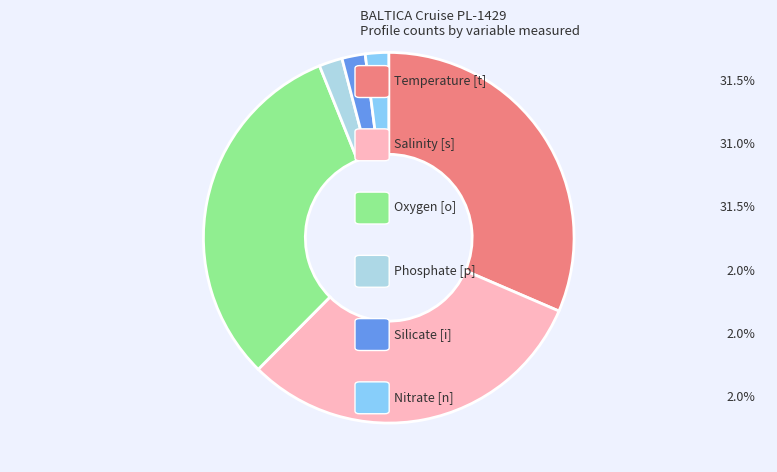

Is there a majority slice in this chart?

No